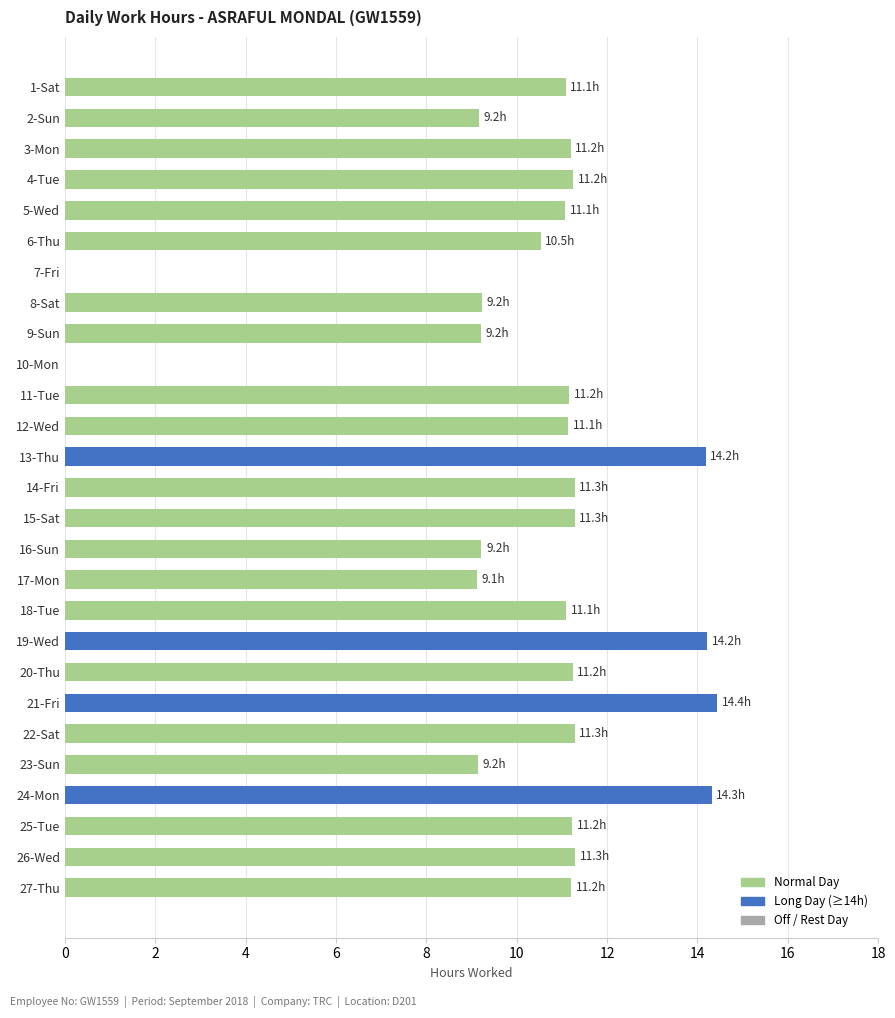

What is the ratio of the value at 15-Sat to the value at 1-Sat?

1.0